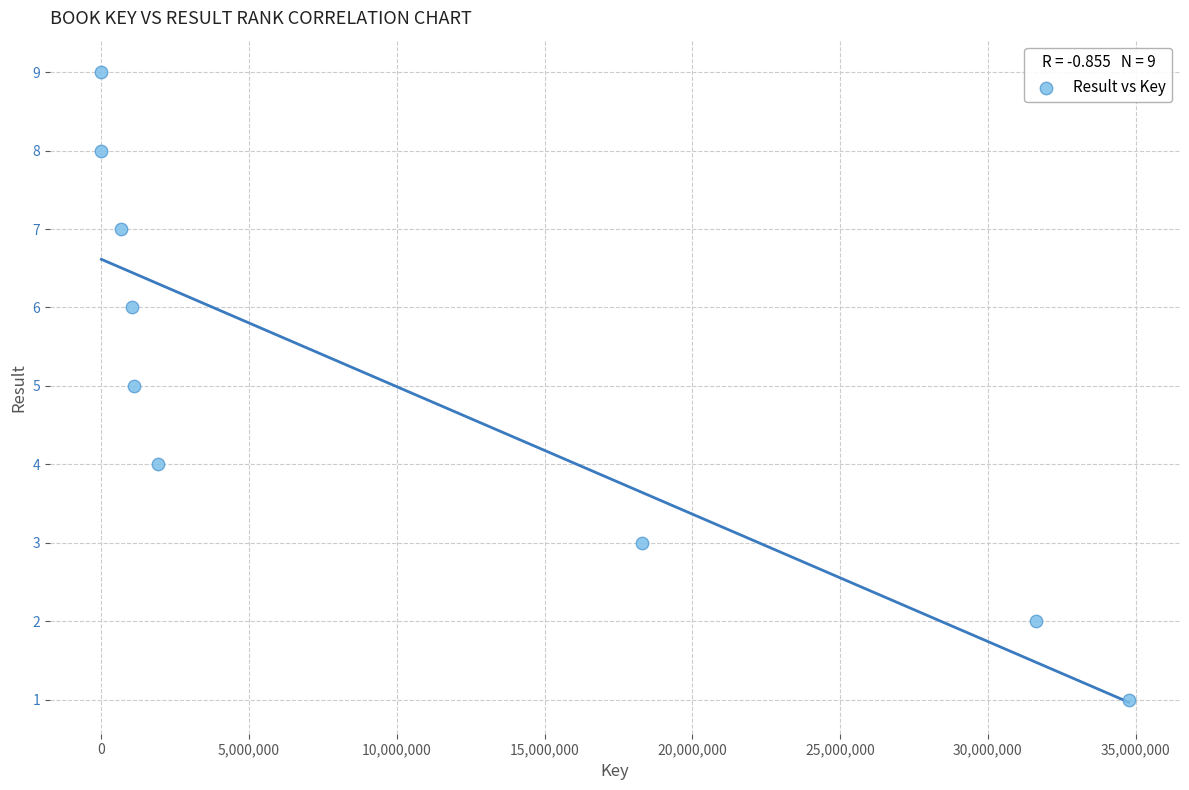

What is the average X value?

9935879